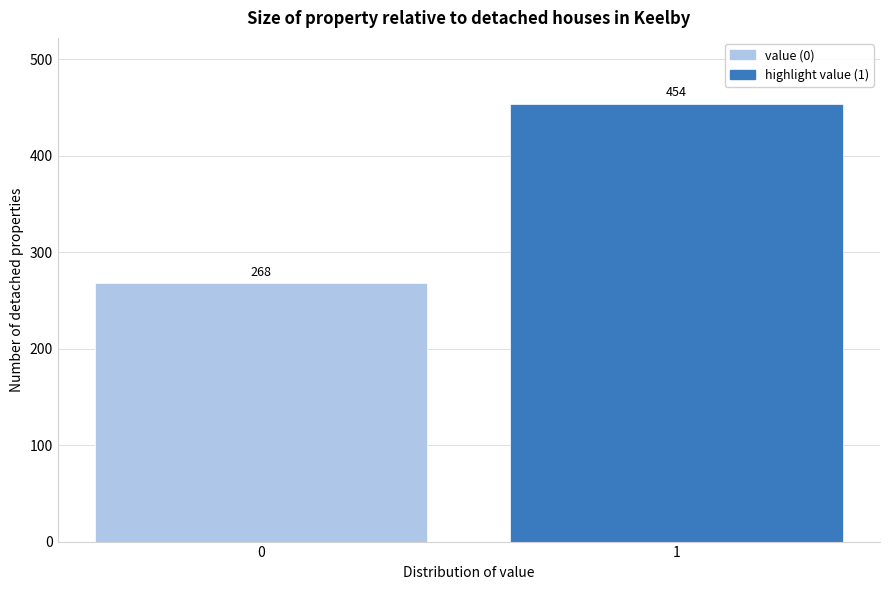

Reading left to right, what are all the values shown in this chart?

0=268	1=454